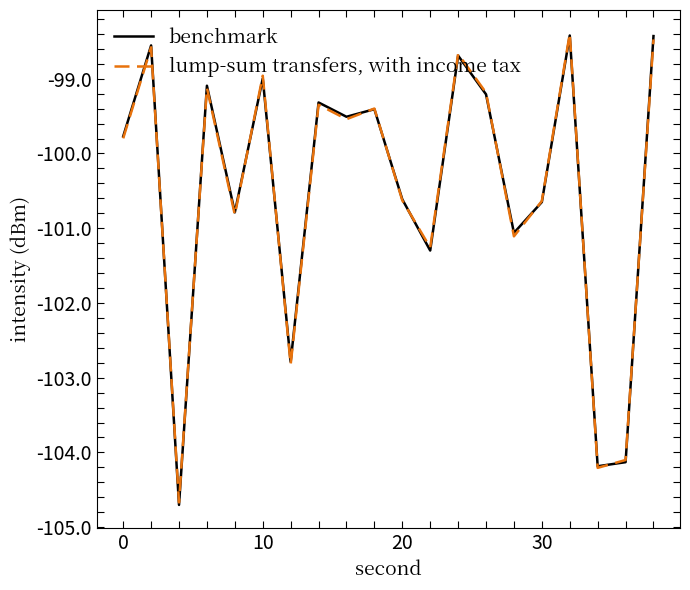

How many distinct data groups are displayed?

2